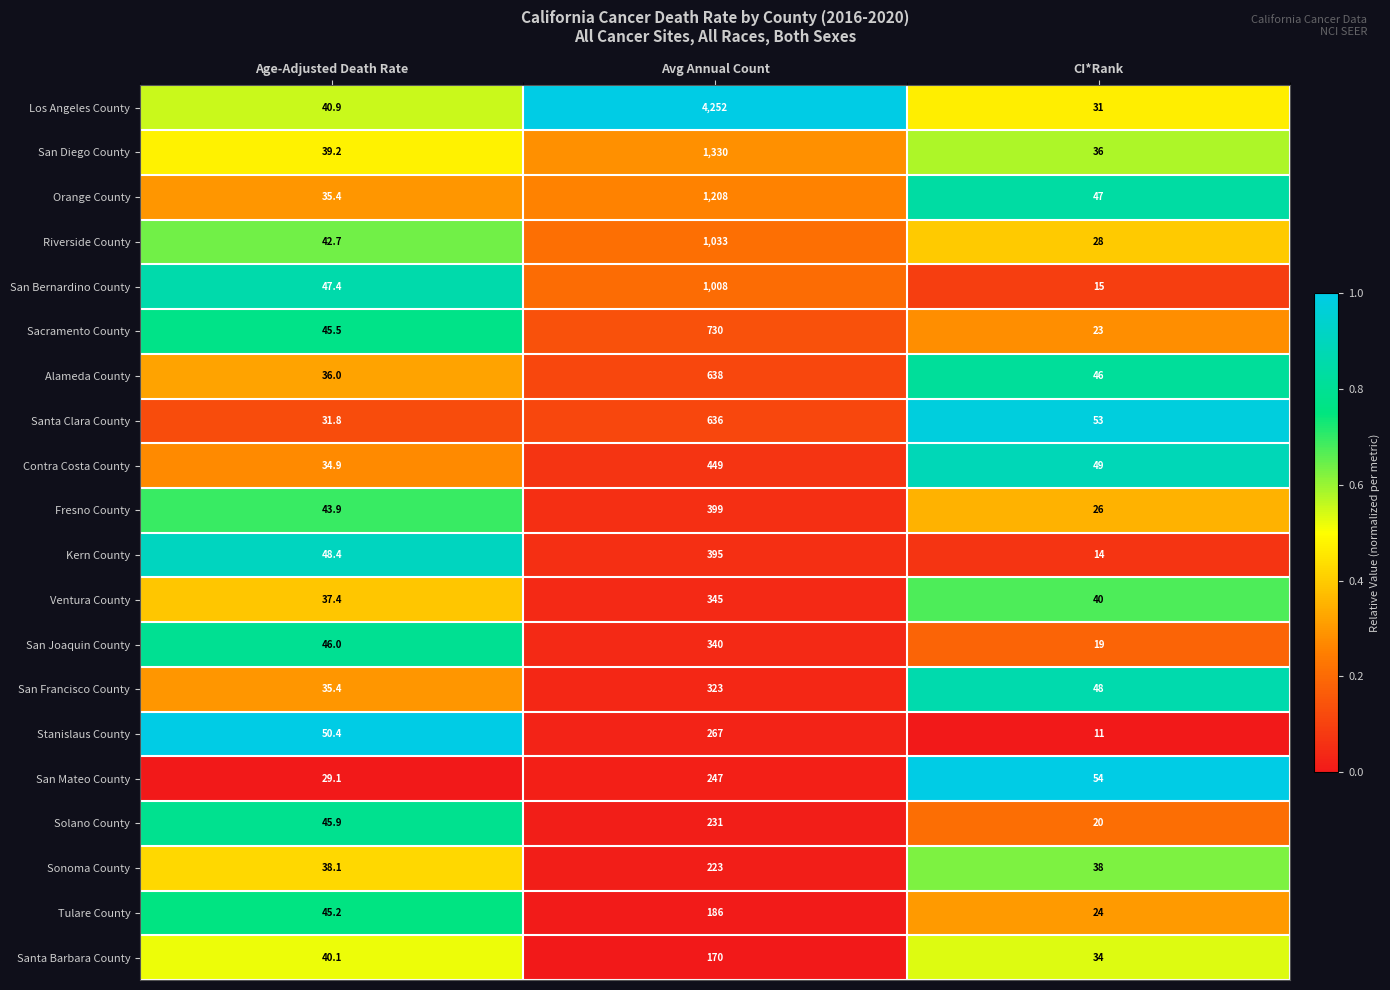

What is the greatest value displayed?

4252.0